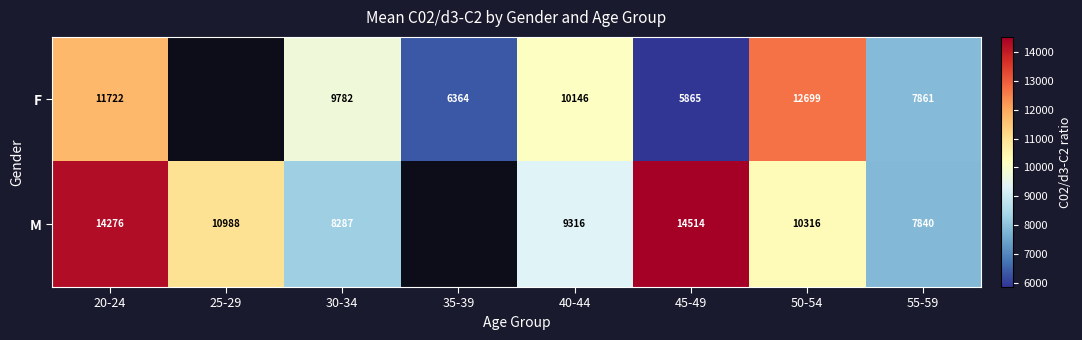

Which series changed the most between 40-44 and 50-54?

F